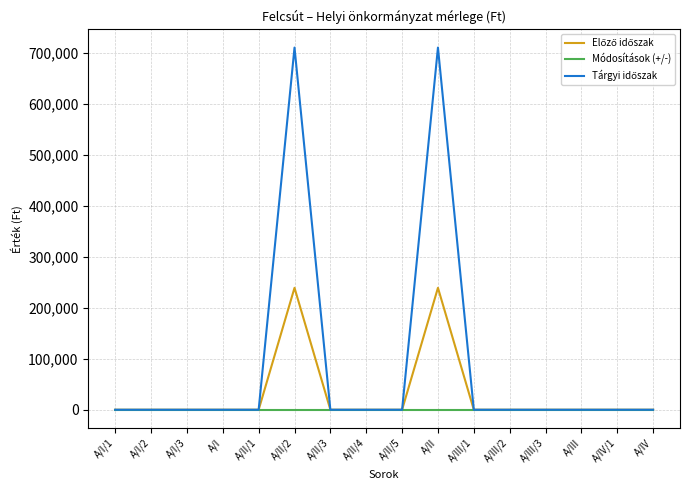

The Módosítások (+/-) series shows 0 at A/I. True or false?

True